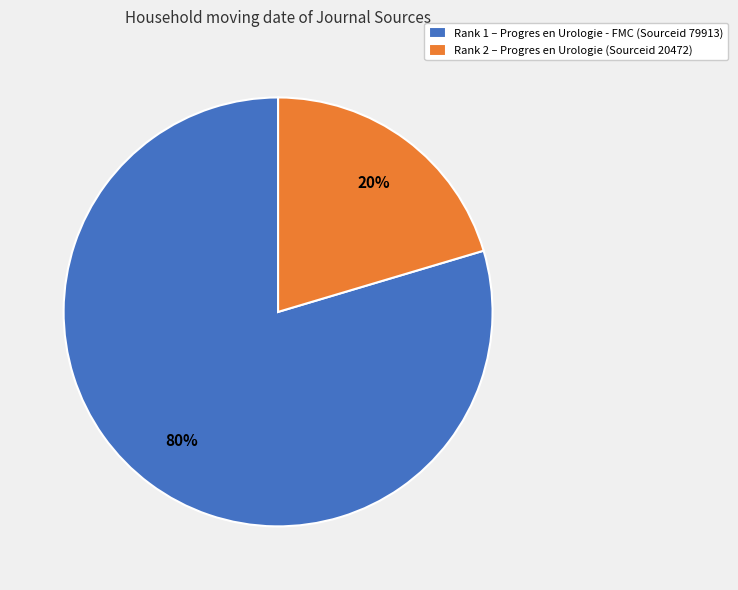

The Rank 2 – Progres en Urologie (Sourceid 20472) slice represents 20% of the pie. True or false?

True